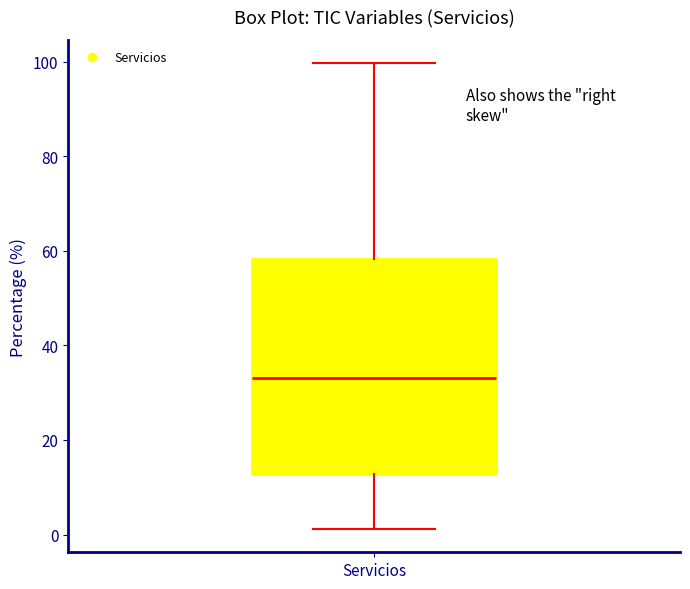

Read this box plot against the y-axis: the position of the median line, the range covered by the box, and the ends of both whiskers. The values are not printed on the chart, so give them approximately, as read against the axis.

median 34, box 12 to 58, whiskers 2 to 100